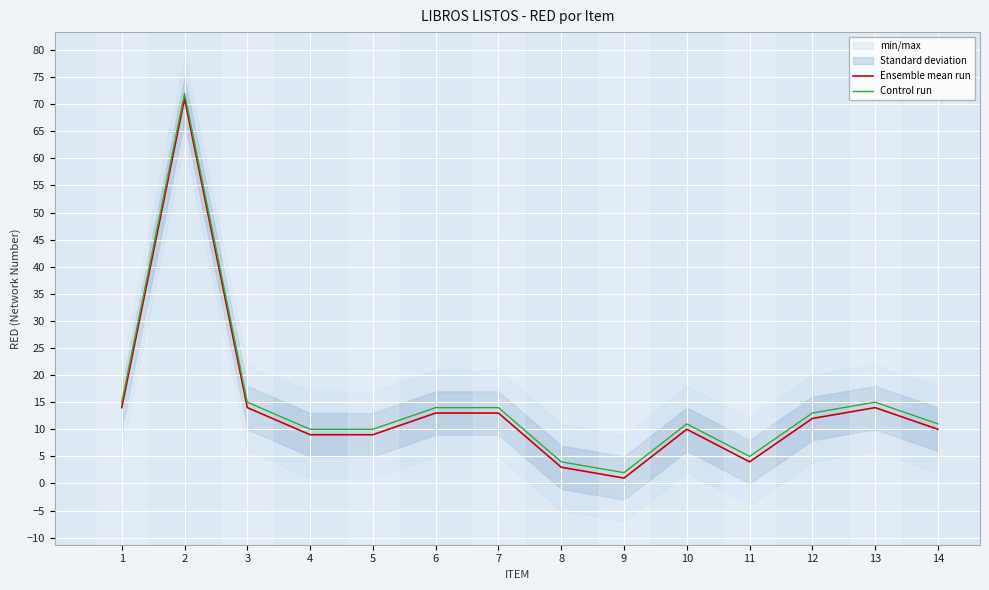

True or false: Control run and Ensemble mean run intersect in this chart.

False